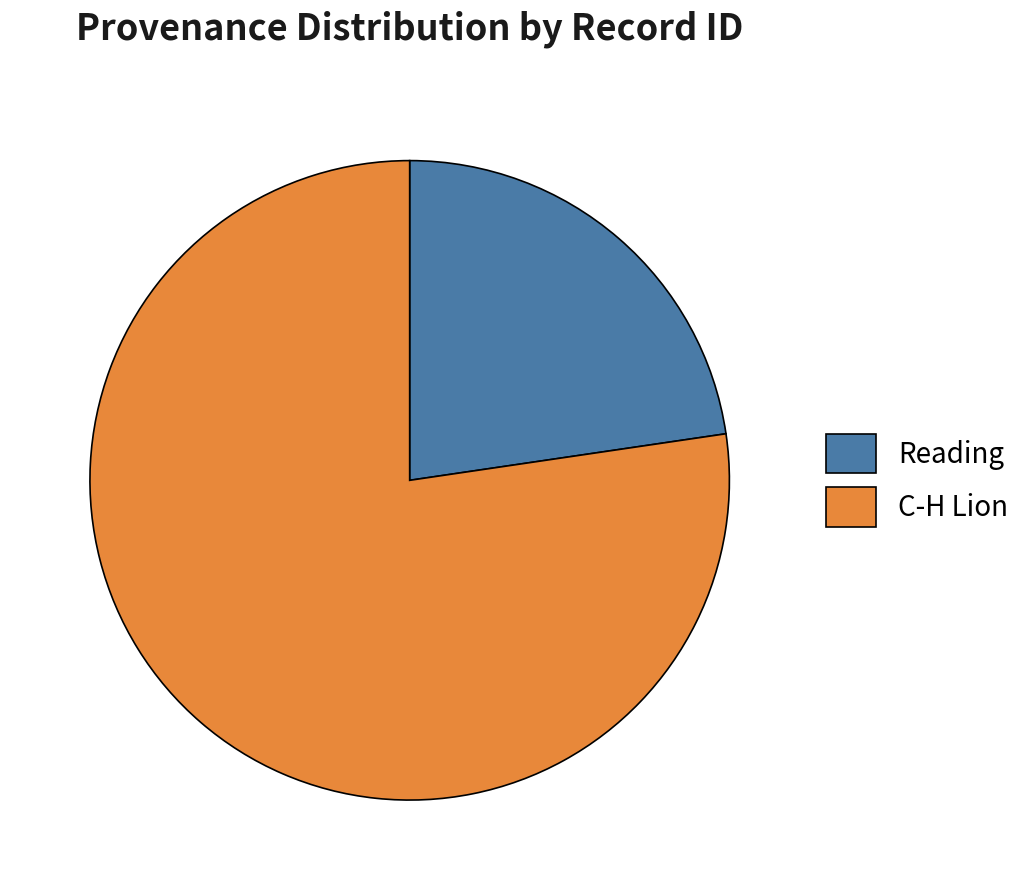

Is it true that C-H Lion is 77% of the pie?

True